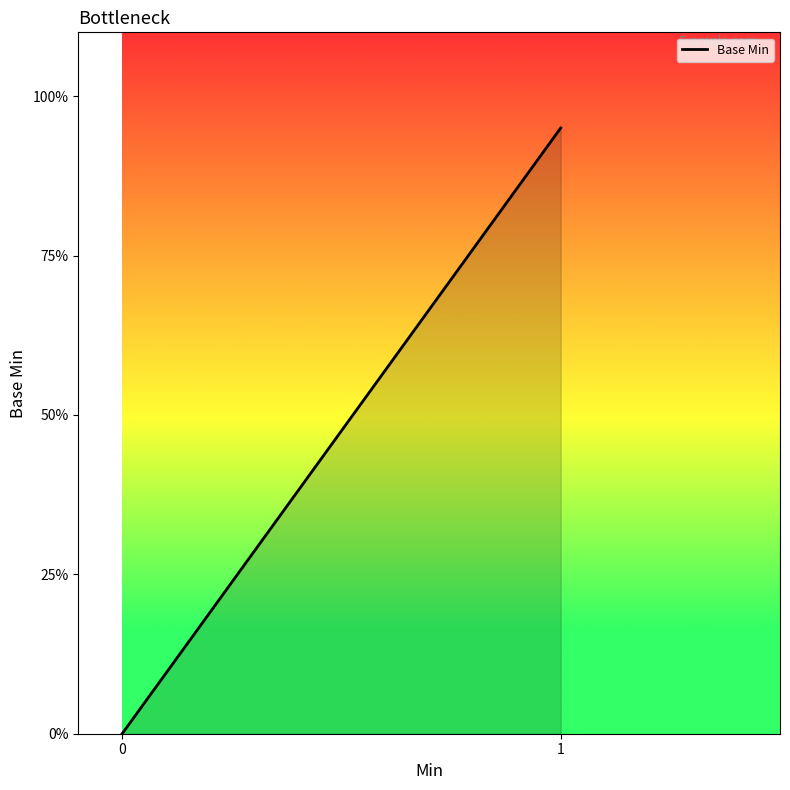

How many lines are shown in the chart?

1